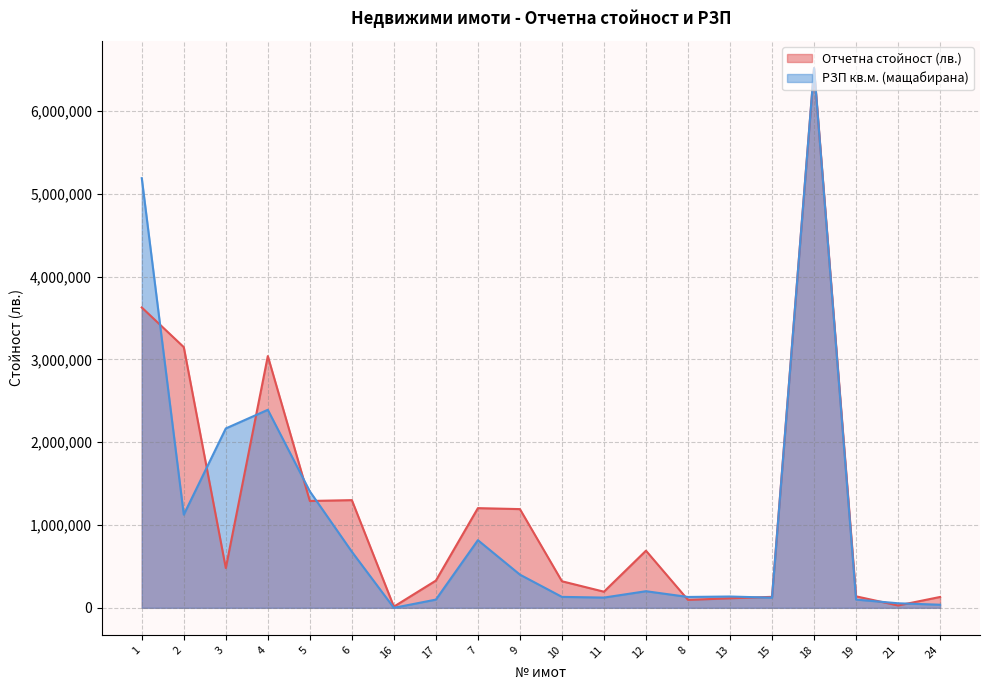

How many data points in РЗП кв.м. are above 200713?

10